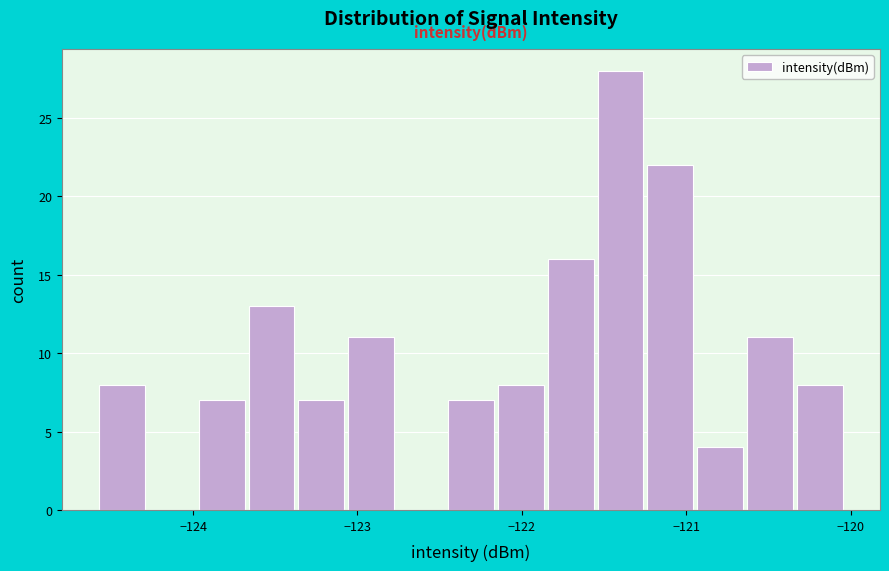

Read against the x-axis, roughly where is the centre of the tallest bar?

-121.4